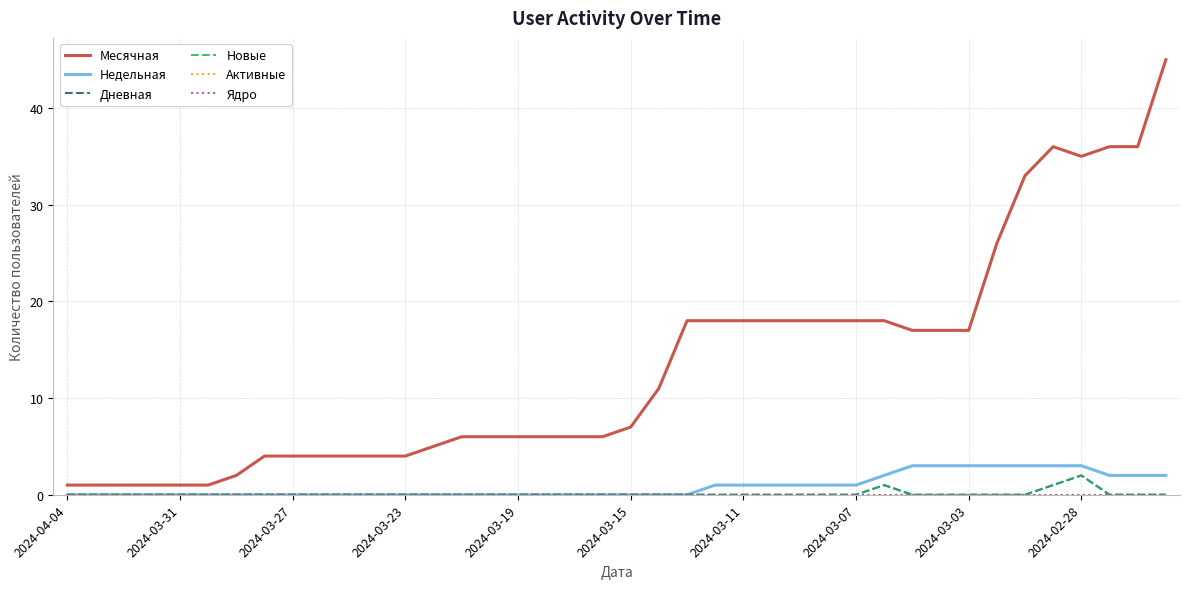

Does the chart have visible grid lines?

Yes